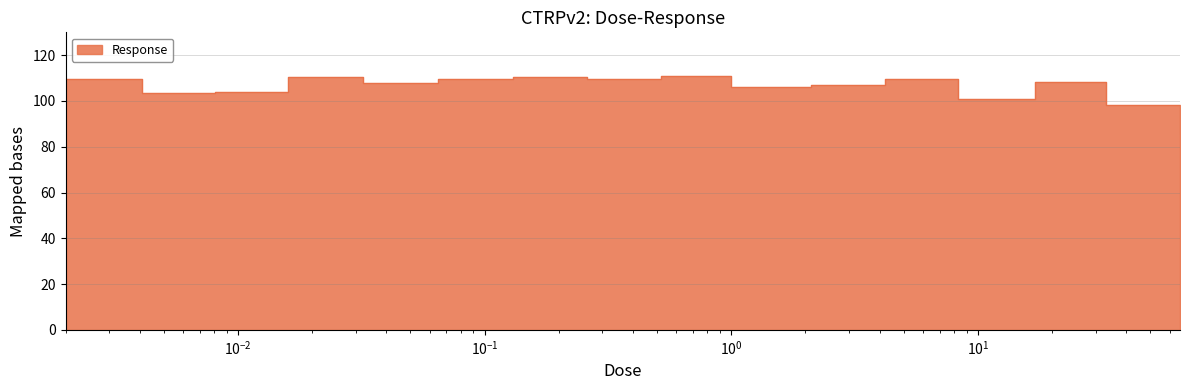

Rank the categories by value from highest to lowest.

0.52, 0.016, 0.13, 0.065, 0.26, 0.002, 4.2, 17.0, 0.032, 2.1, 1.0, 0.0081, 0.0041, 8.3, 33.0, 66.0